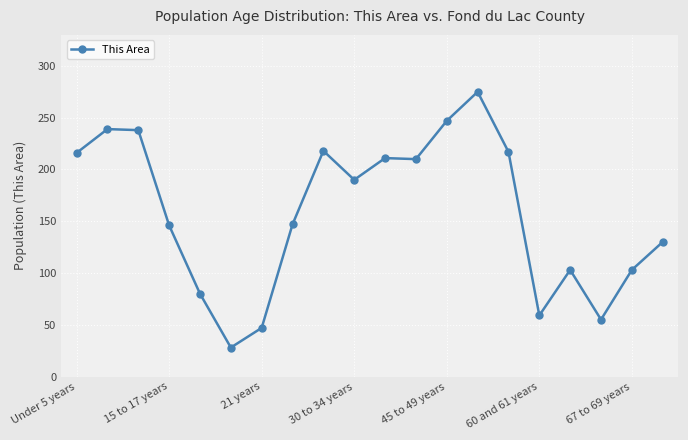

Is this an area chart (filled region under the line)?

No